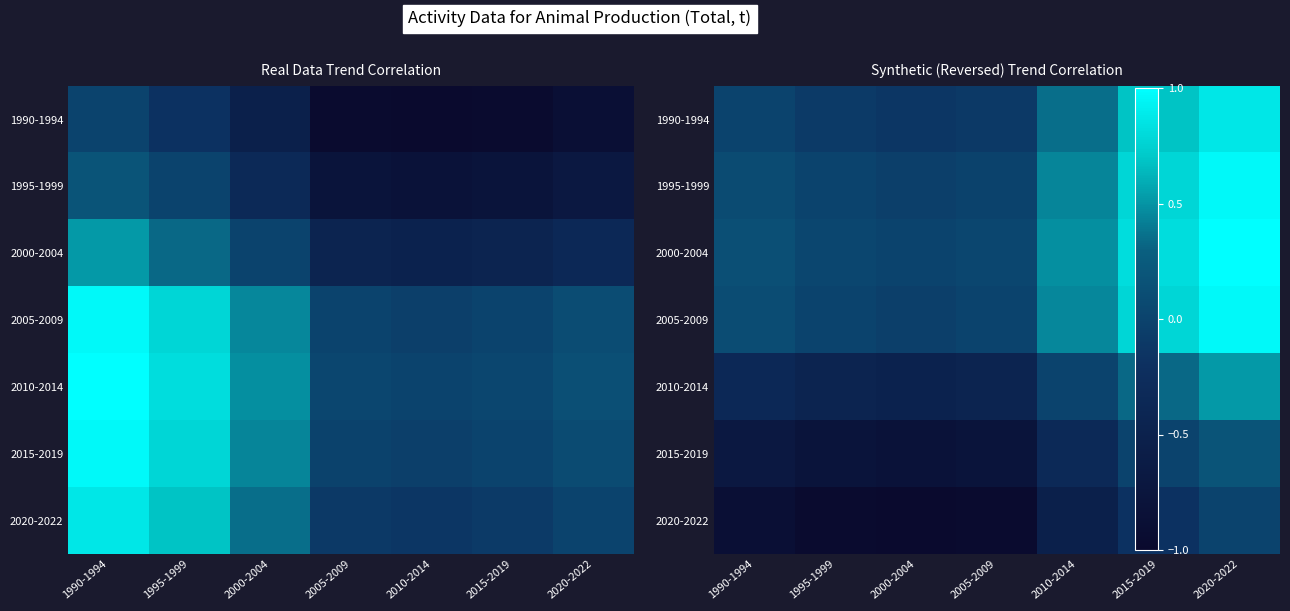

At which category is the sum across all series the highest?

2020-2022